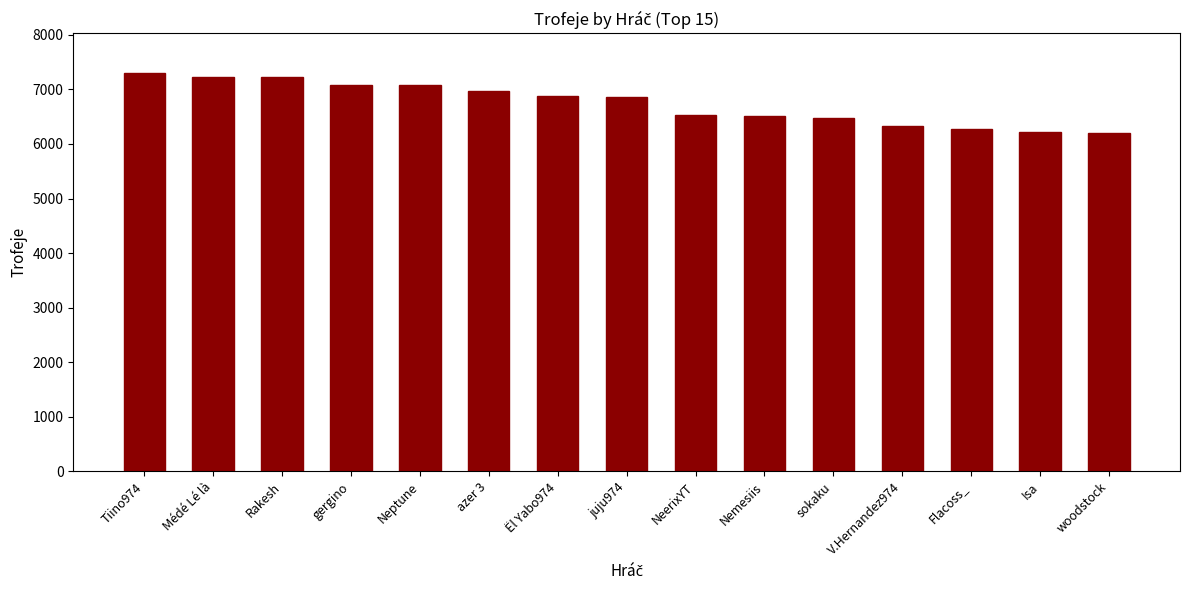

Which has a higher value, Isa or sokaku?

sokaku